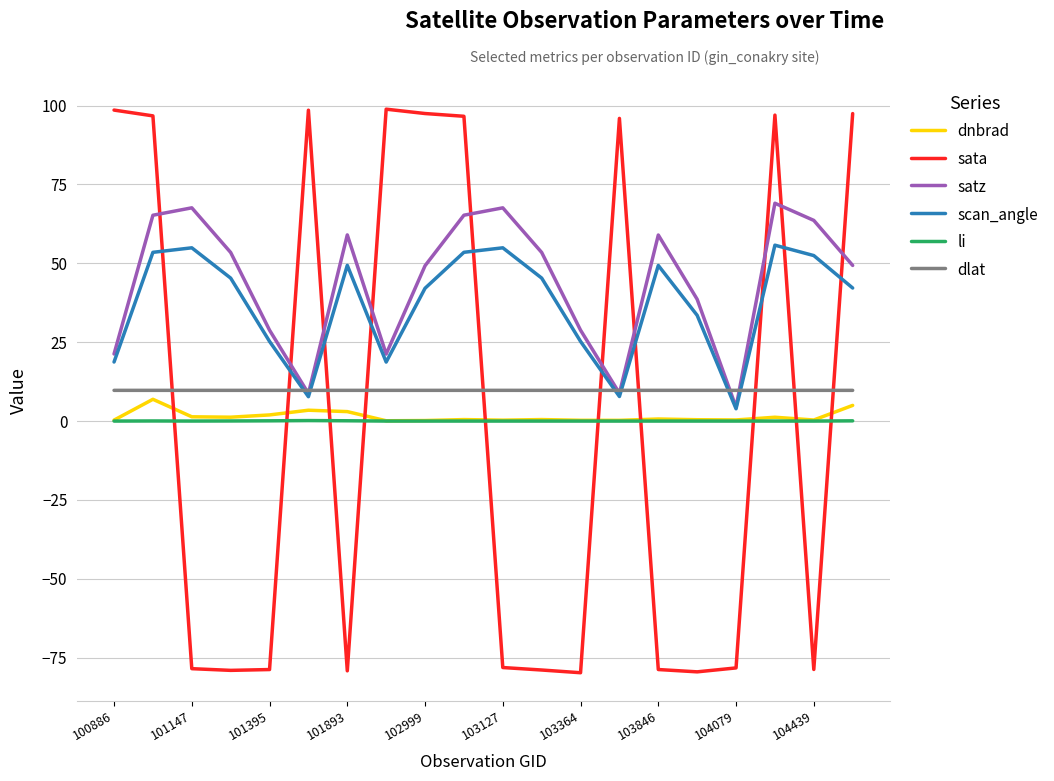

What is the maximum value shown in the chart?

98.8